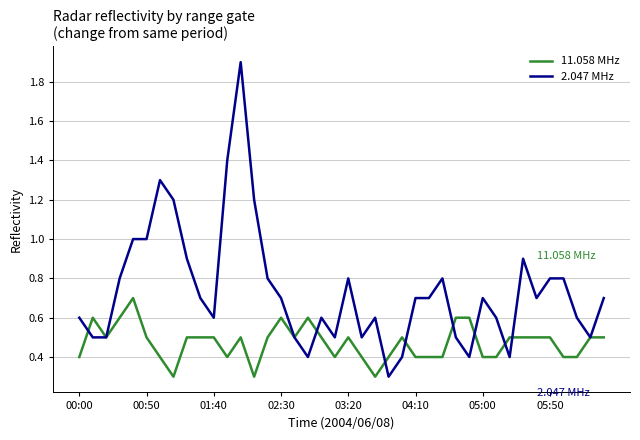

Which series has the largest total across all categories?

2.047 MHz